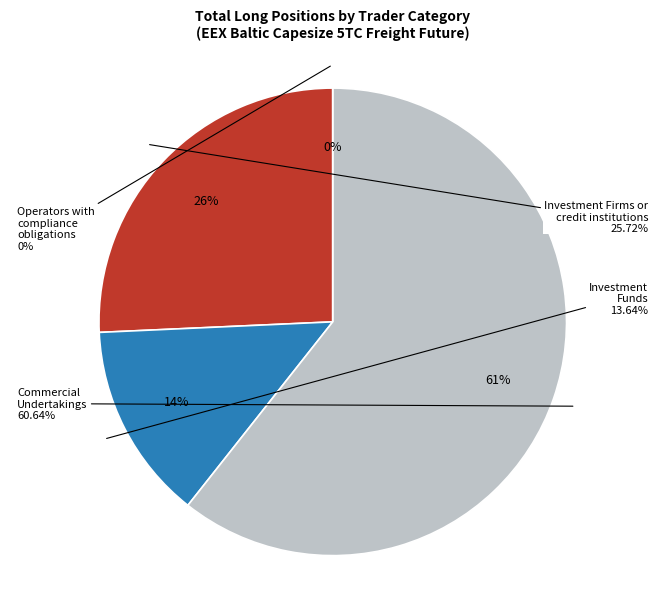

The Operators with
compliance obligations slice represents 0% of the pie. True or false?

True